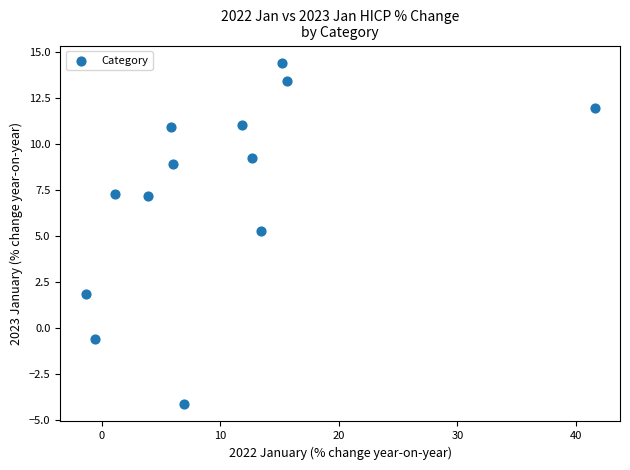

What Y value in the scatter plot is closest to 5?

5.2